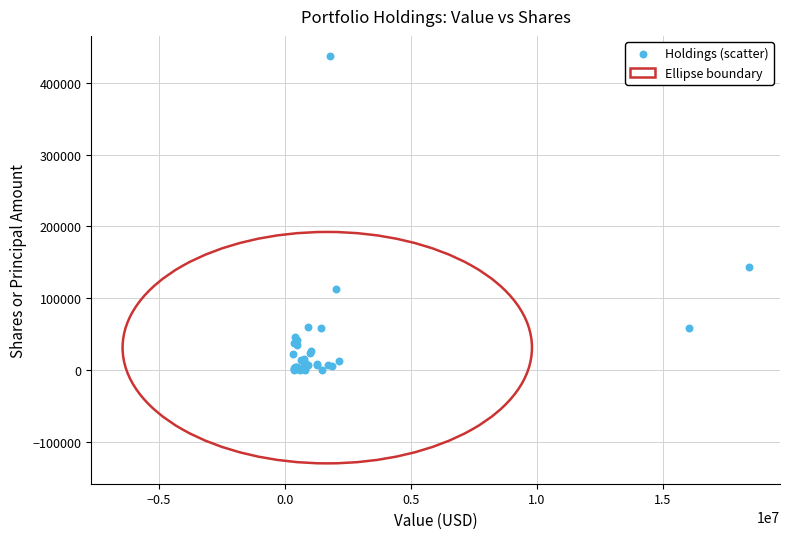

What Y value in the scatter plot is closest to 218536?

143279